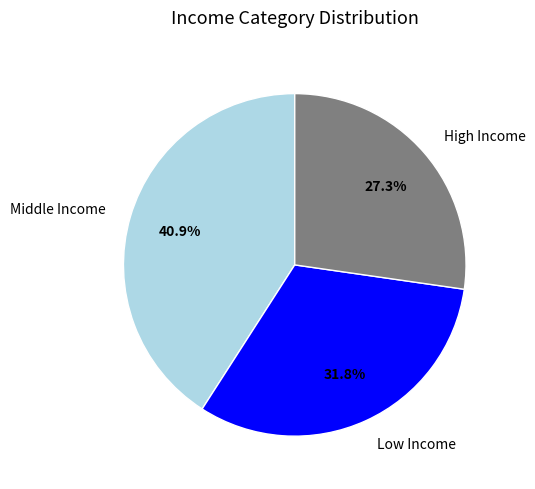

Do Low Income and Middle Income together represent more than half of the pie?

Yes